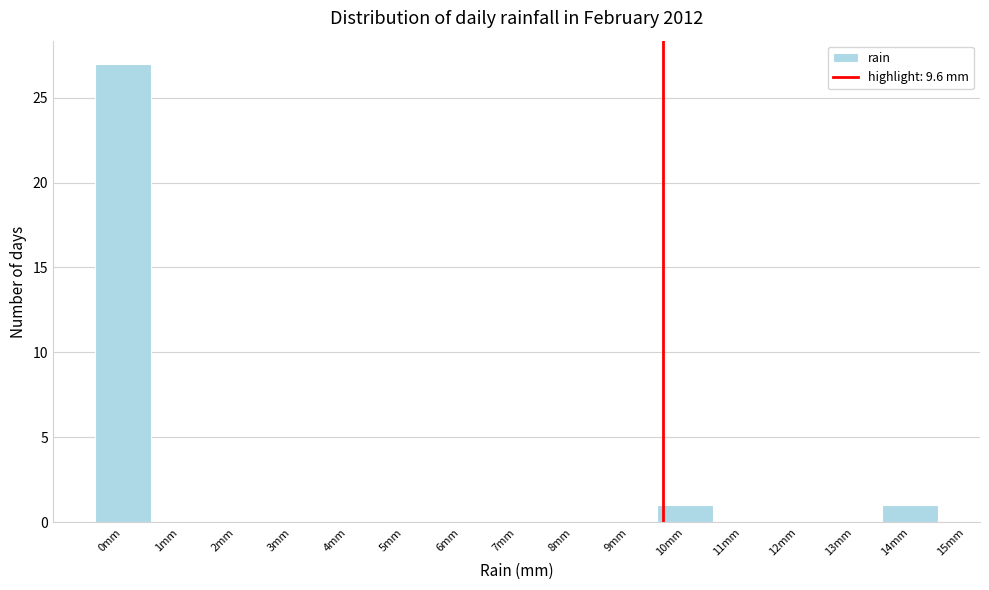

What is the height of the bar covering 9.5 to 10.5 on the x-axis? The values are not printed on the chart, so give them approximately, as read against the axis.

1